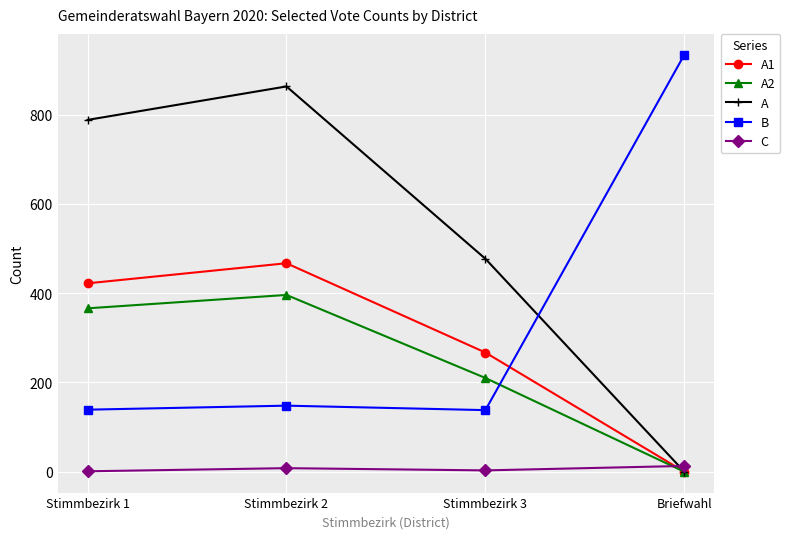

How many values in the C series are below 8?

2